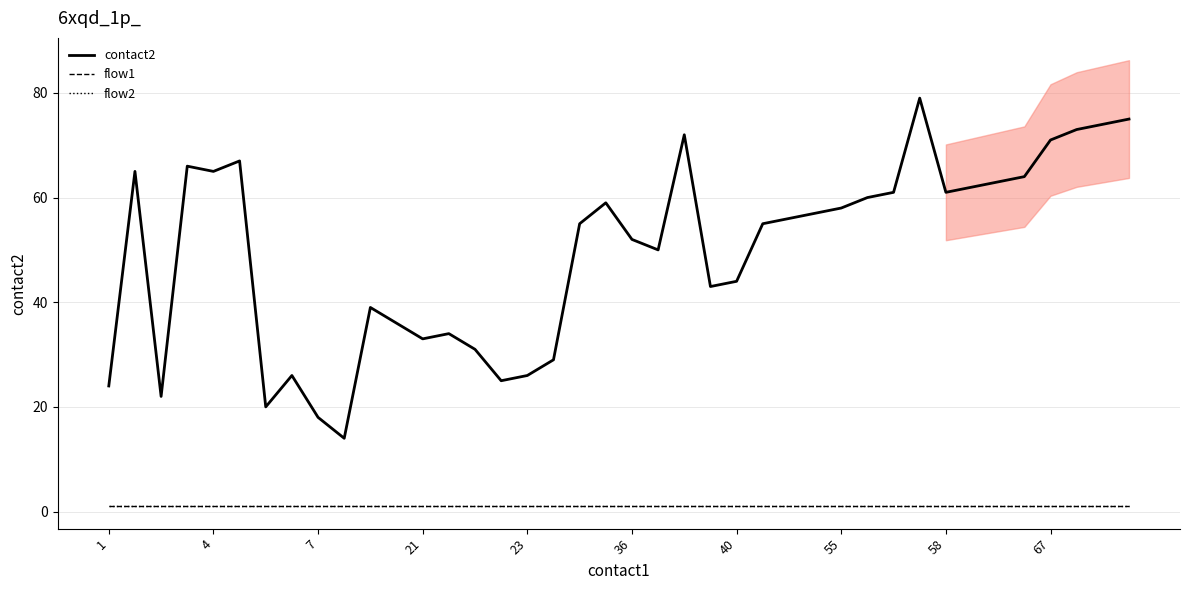

The value of flow2 at 4 is 1. True or false?

True